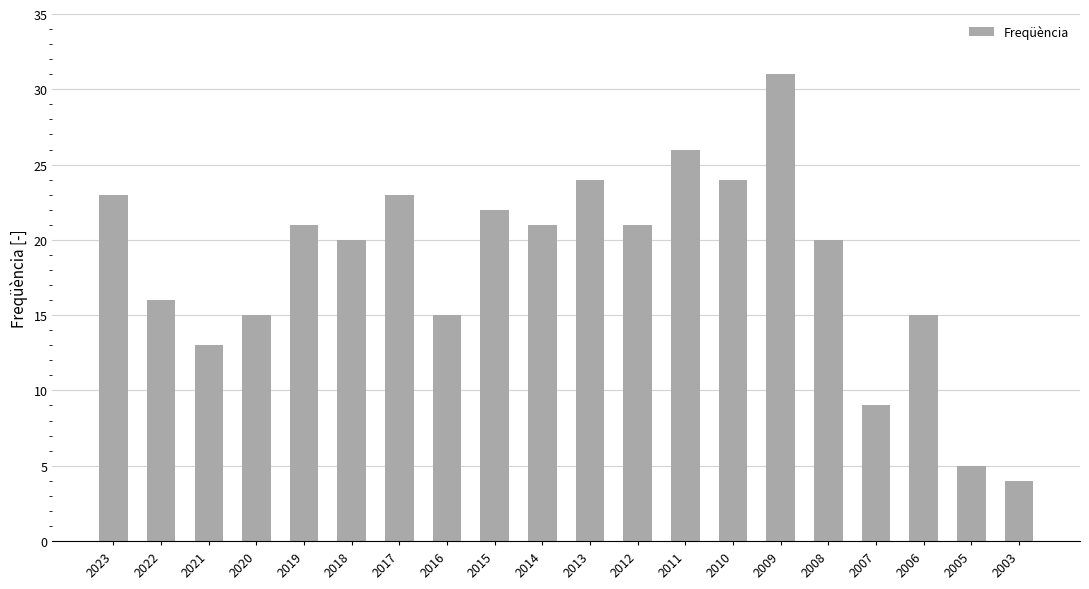

The value at 2019 is 21. True or false?

True